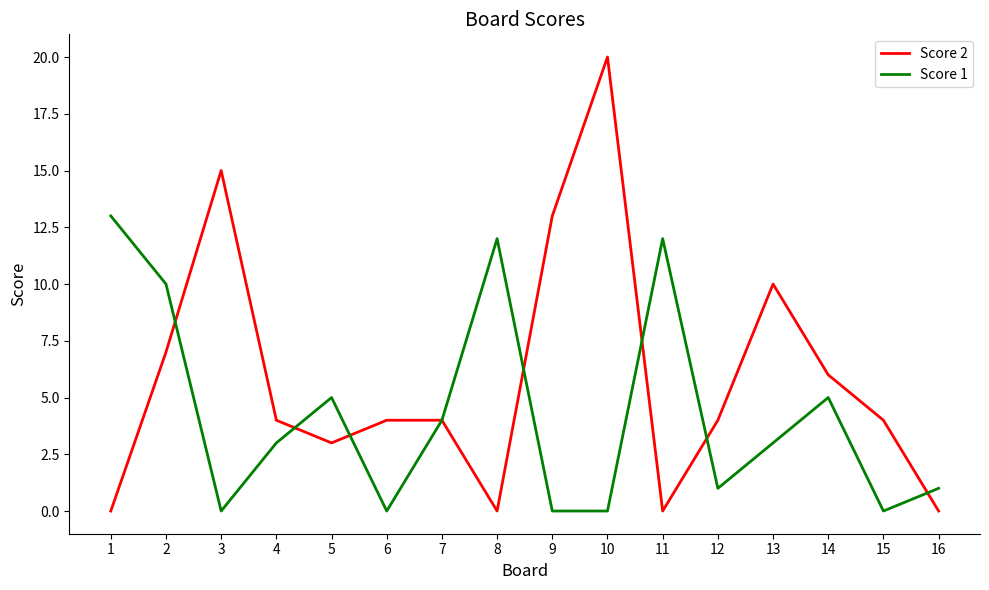

Read the Score 2 value at 2.

7